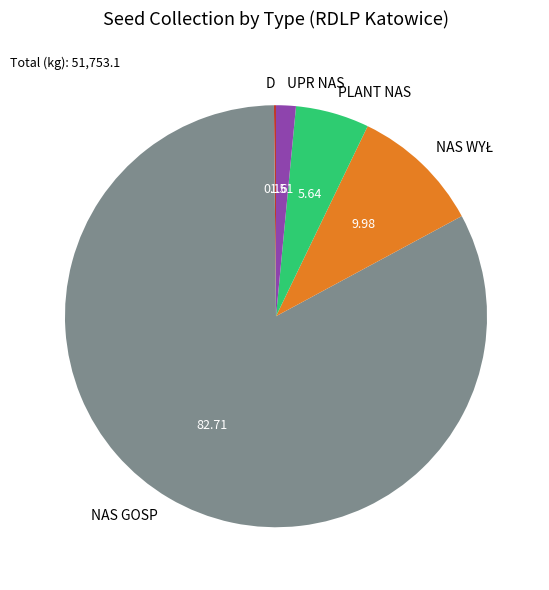

Approximately how many times larger is the value at PLANT NAS compared to UPR NAS?

3.7